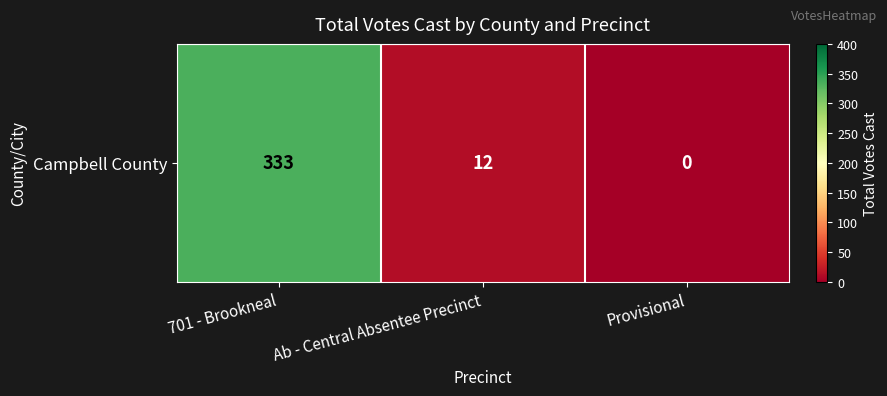

Which has a higher value, Provisional or Ab - Central Absentee Precinct?

Ab - Central Absentee Precinct